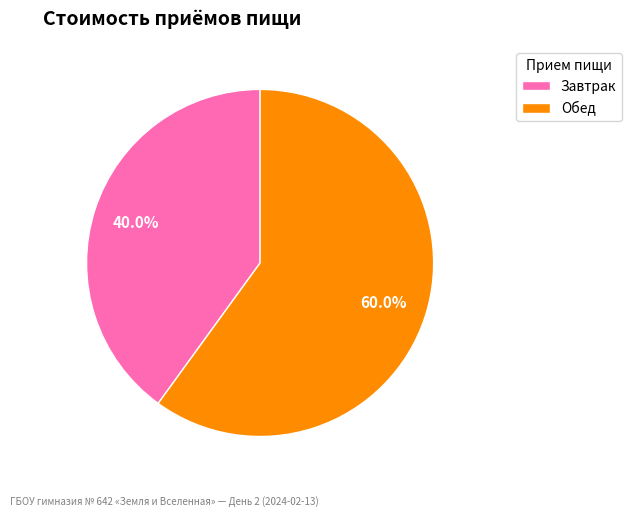

What portion of the pie excludes Обед?

40.0%